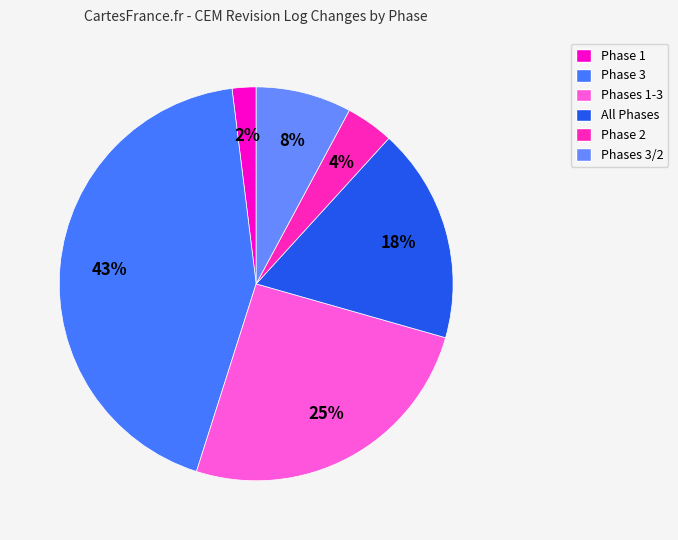

Which slice is the largest?

Phase 3